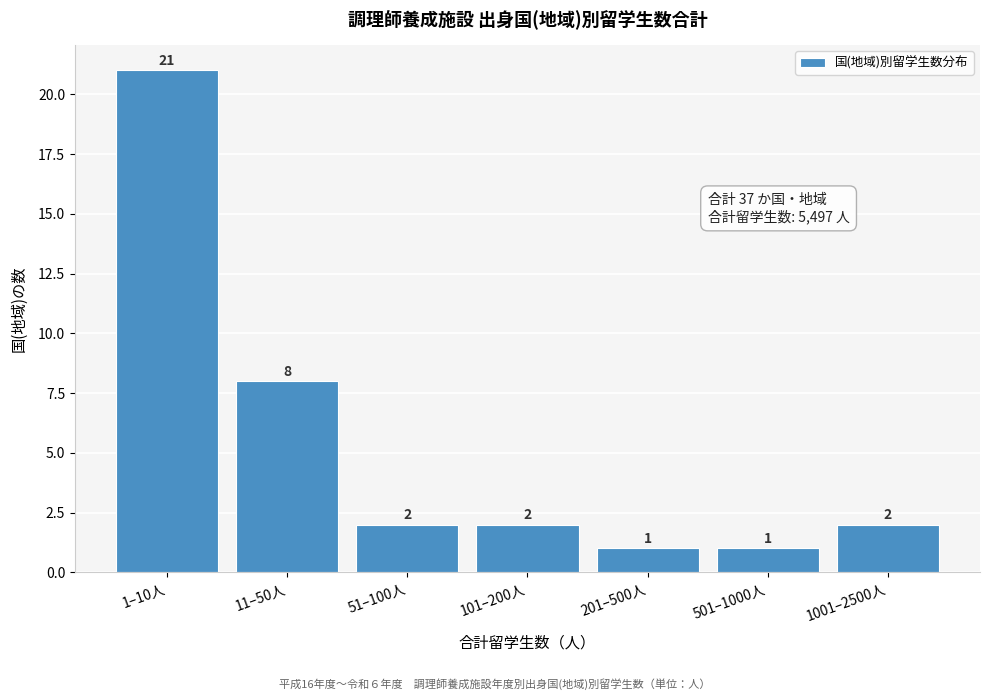

Reading left to right, extract all data points from this chart.

21	8	2	2	1	1	2